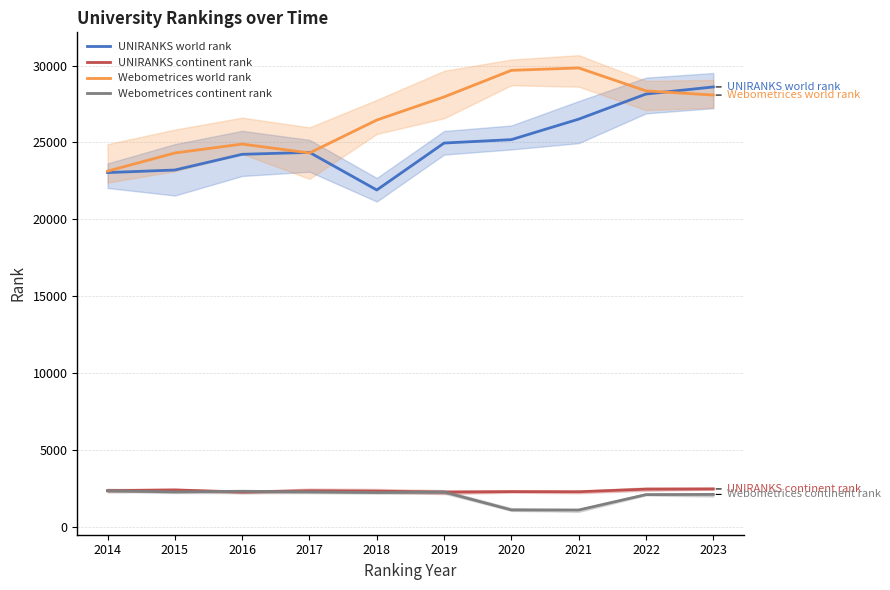

How many values in the UNIRANKS continent rank series are below 2358?

5